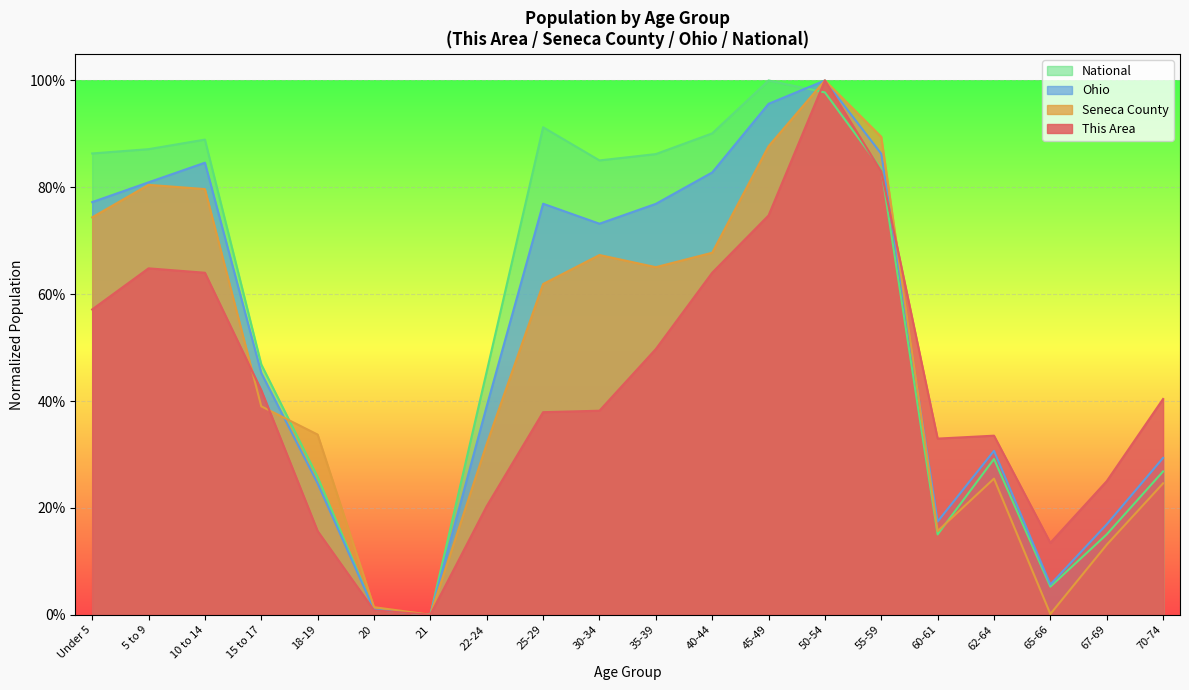

Between 55-59 and 67-69, which series saw the biggest shift?

Seneca County